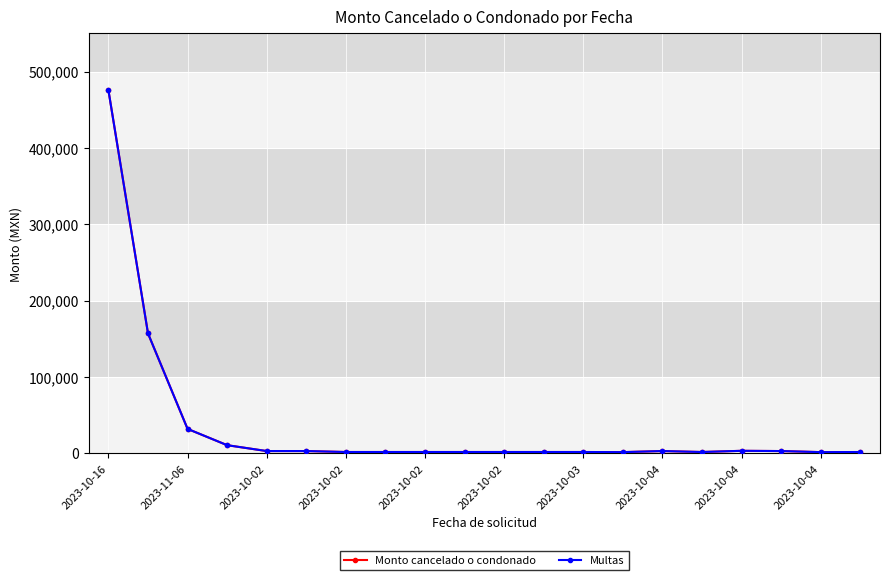

What is the greatest value displayed?

475511.7